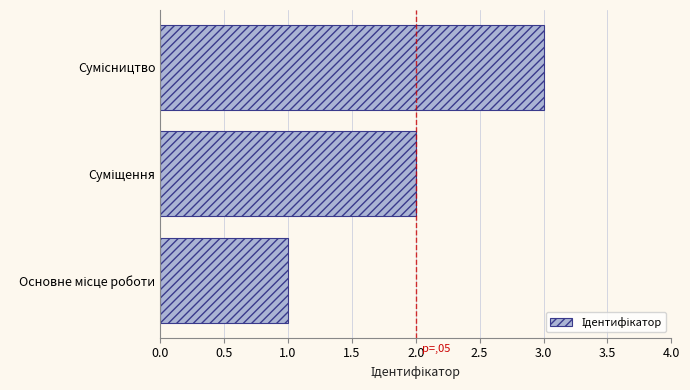

What is the average value?

2